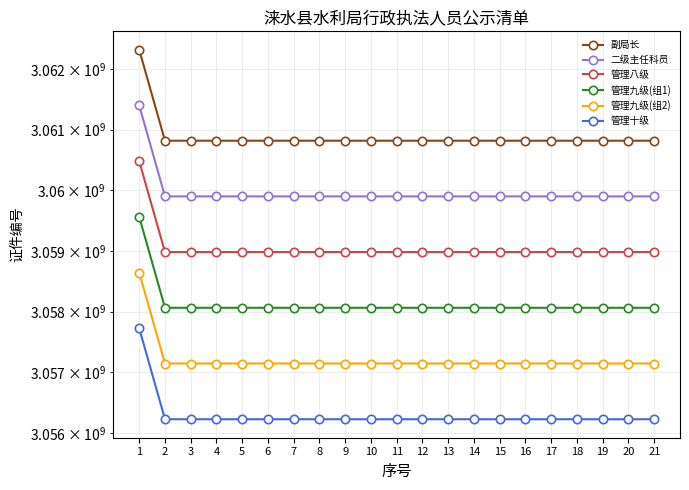

What value does the 管理十级 series have at 18?

3056226791.0